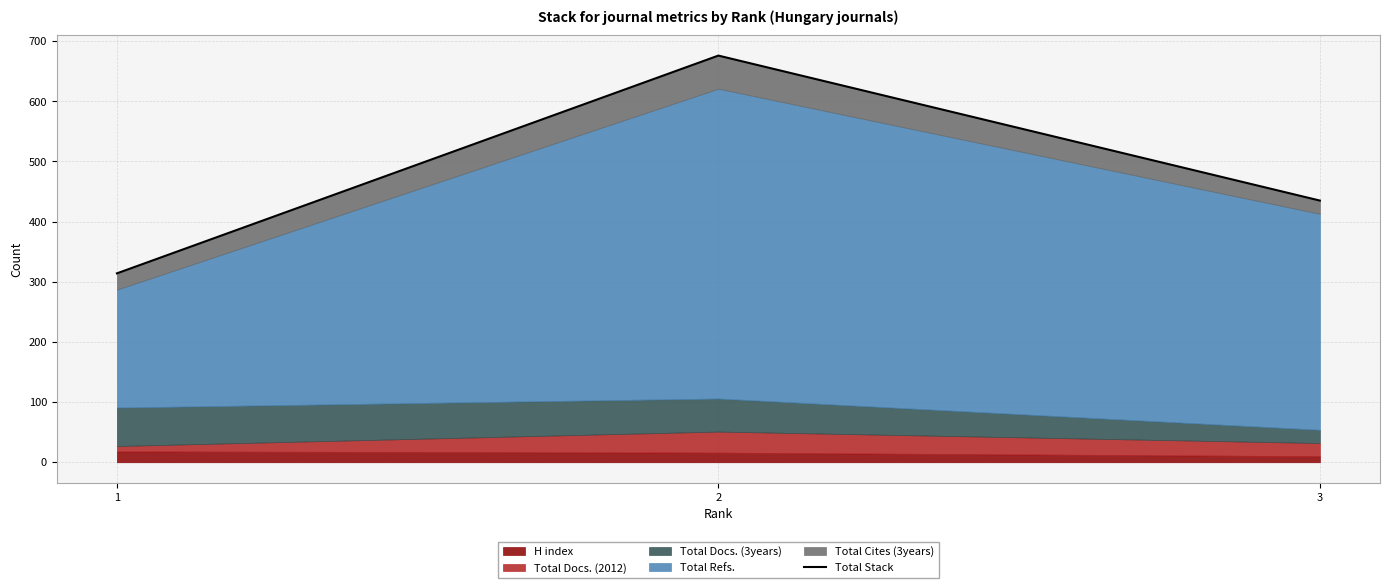

Rank the categories by value from lowest to highest.

1, 3, 2